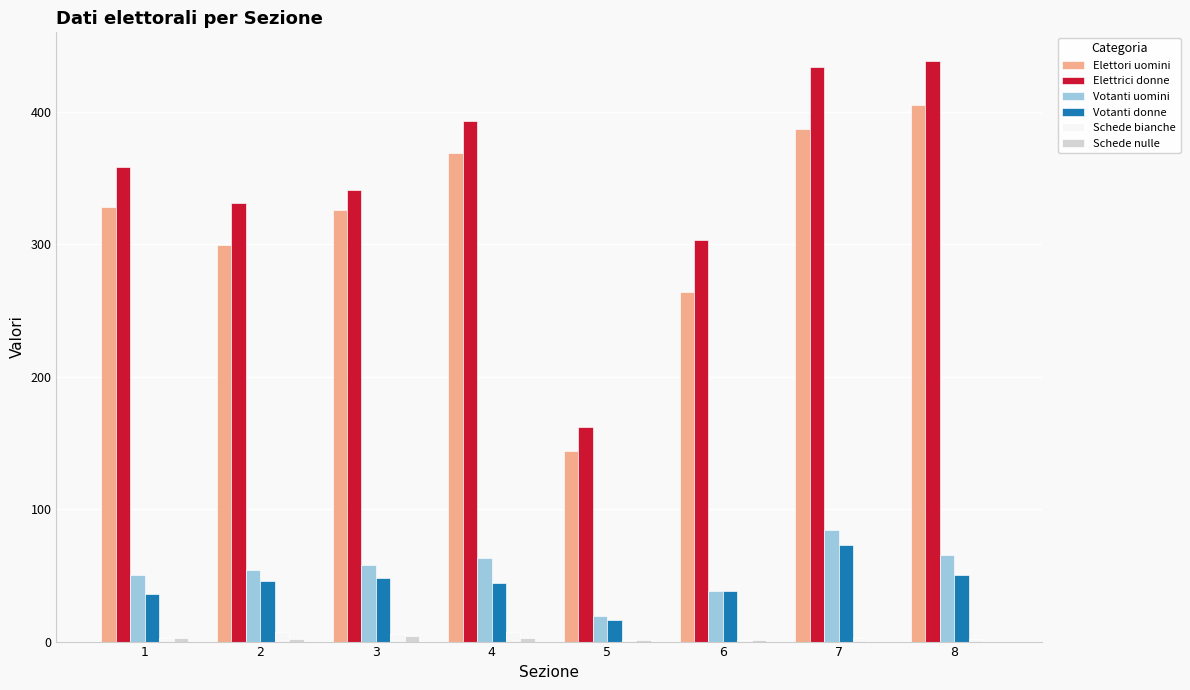

Are the bars horizontal?

No